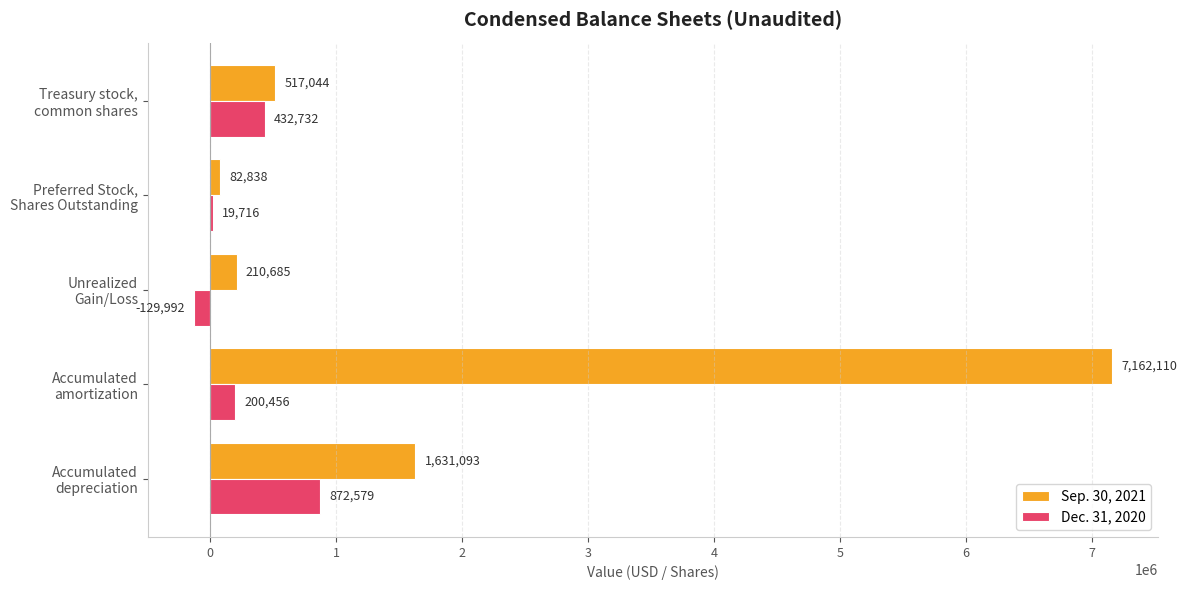

Which series has the largest total across all categories?

Sep. 30, 2021